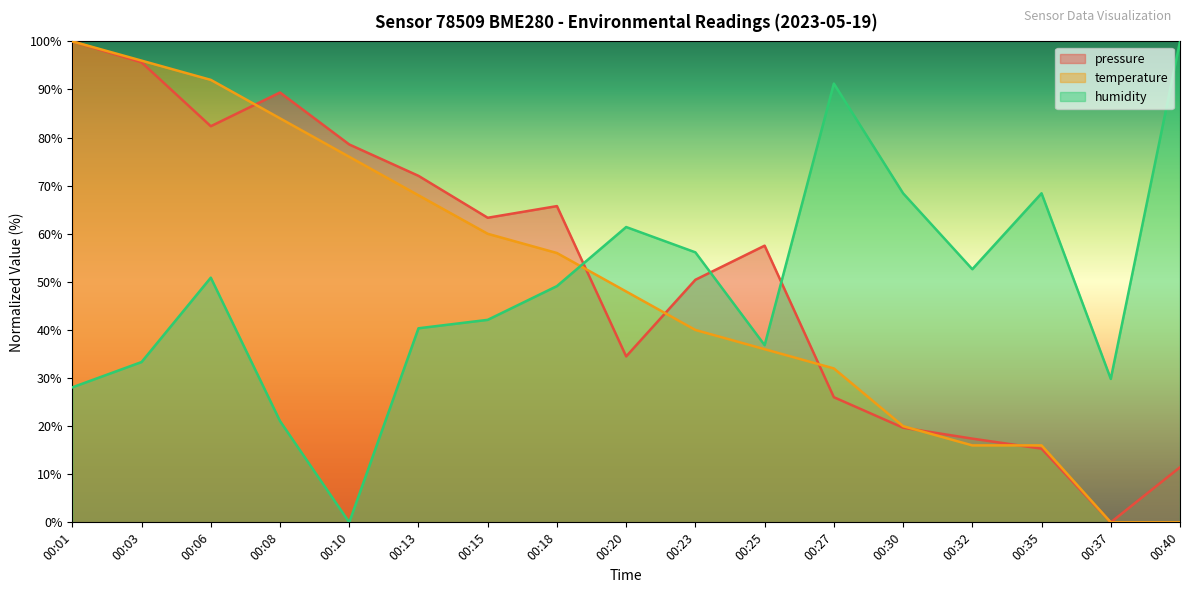

Is it true that humidity equals 100.0 at 00:40?

True